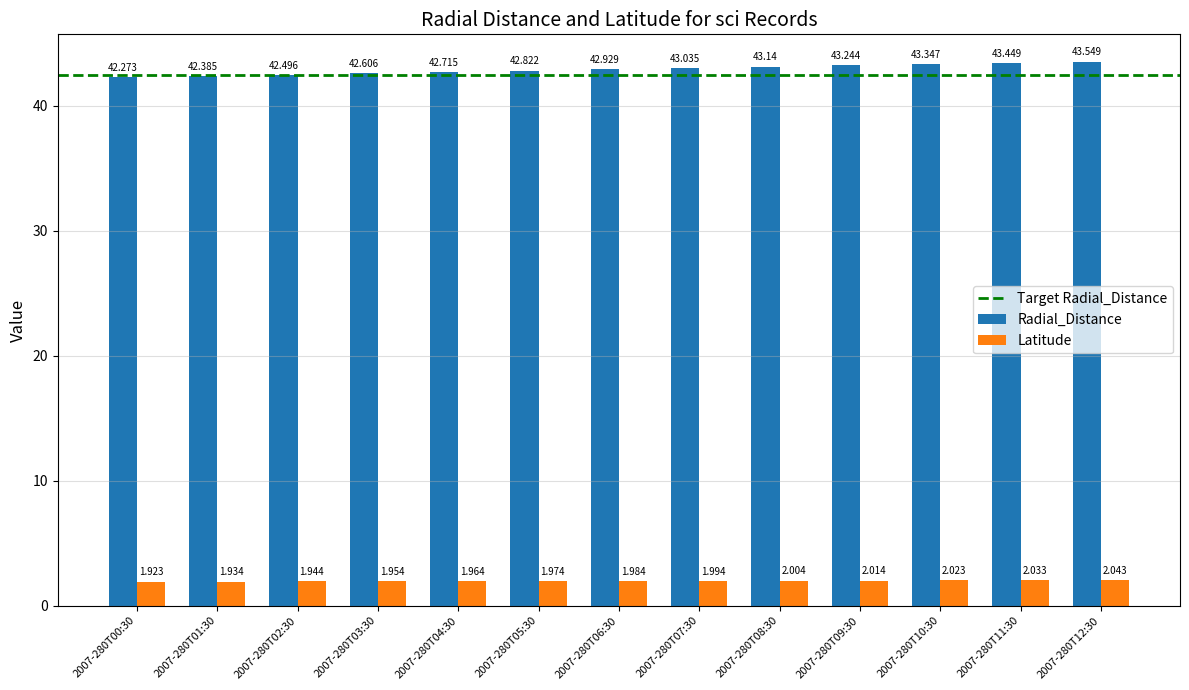

List the series in order of their overall mean, lowest first.

Latitude, Radial_Distance